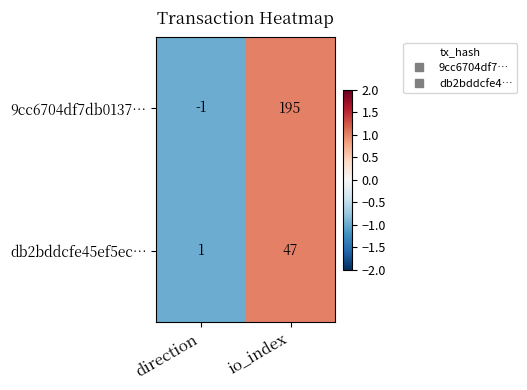

True or false: db2bddcfe45ef5ec… has a value of 1 at direction.

True